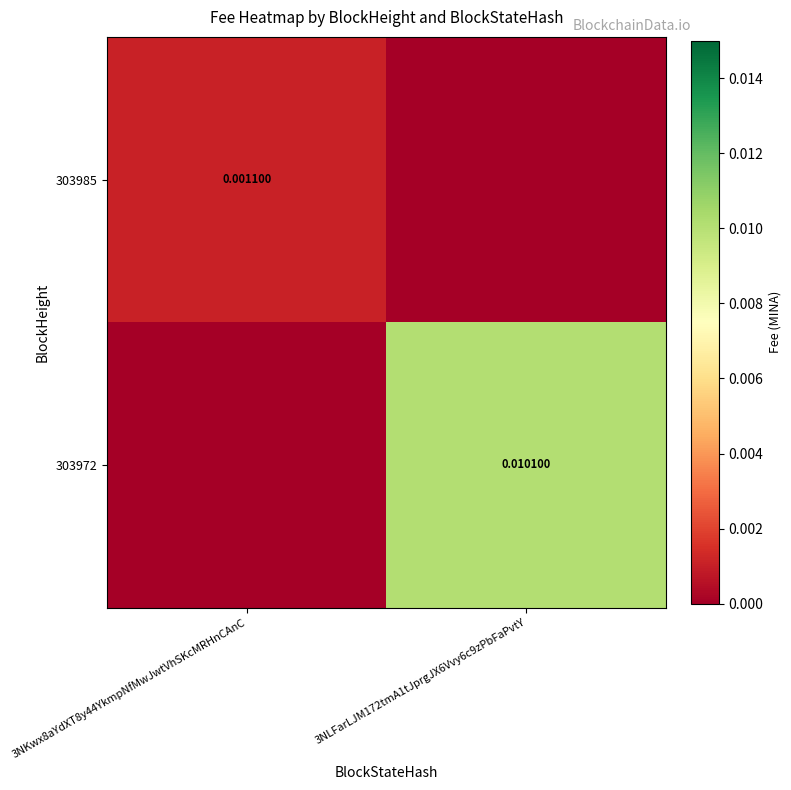

Rank the categories by 303972 value from lowest to highest.

3NKwx8aYdXT8y44YkmpNfMwJwtVhSKcMRHnCAnC, 3NLFarLJM172tmA1tJprgJX6Vvy6c9zPbFaPvtY